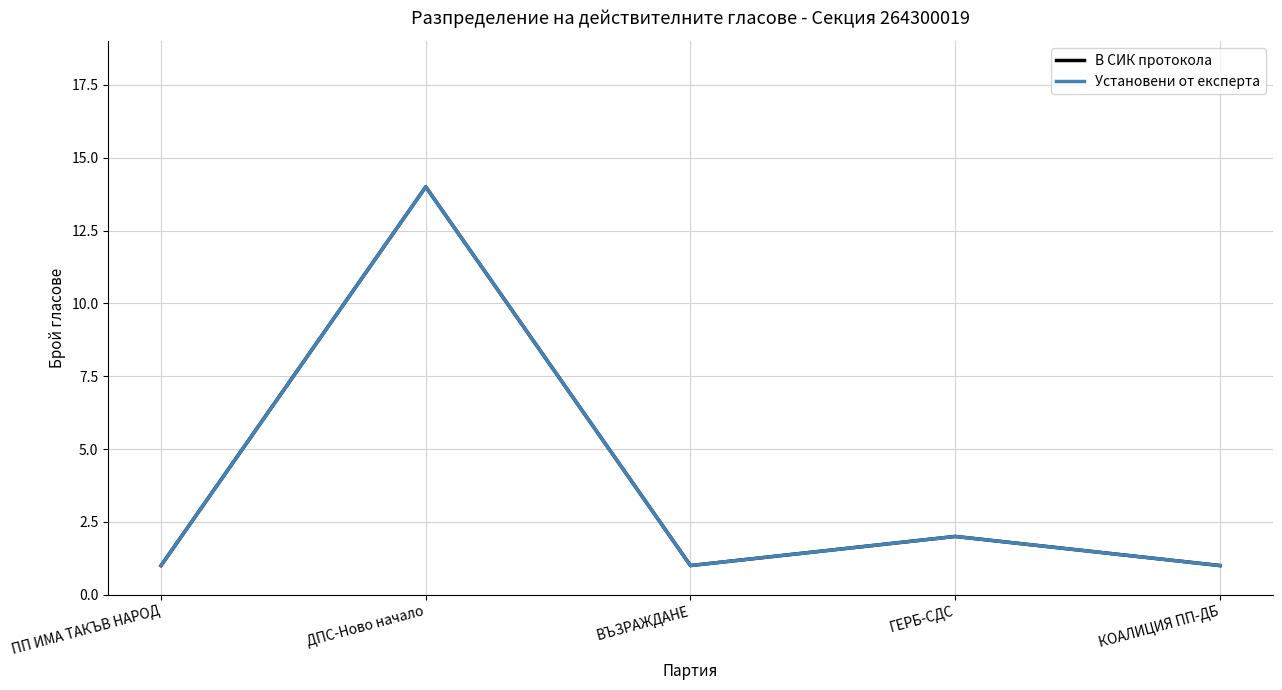

Does the chart have visible grid lines?

Yes